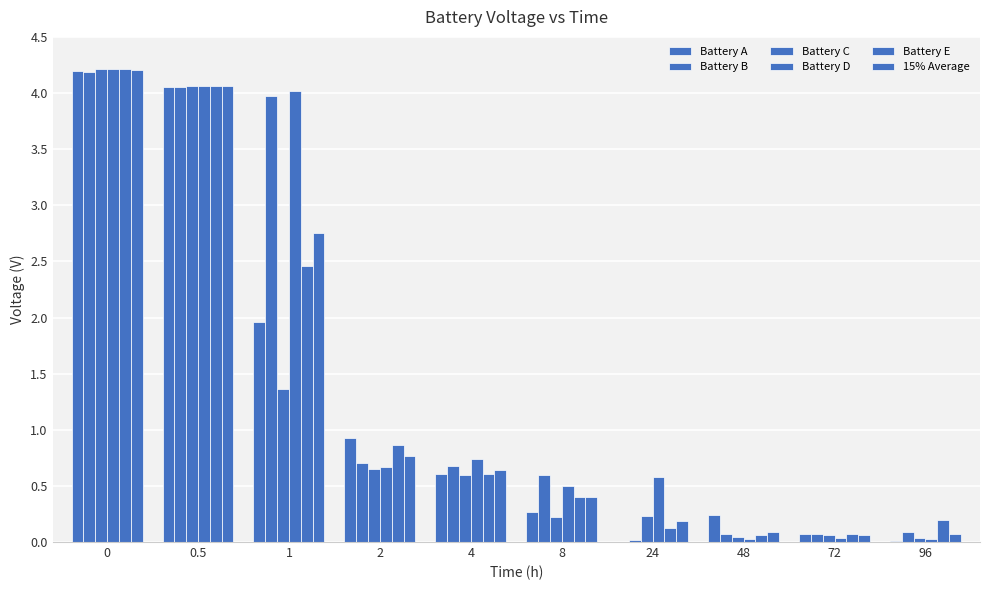

Are the bars horizontal?

No